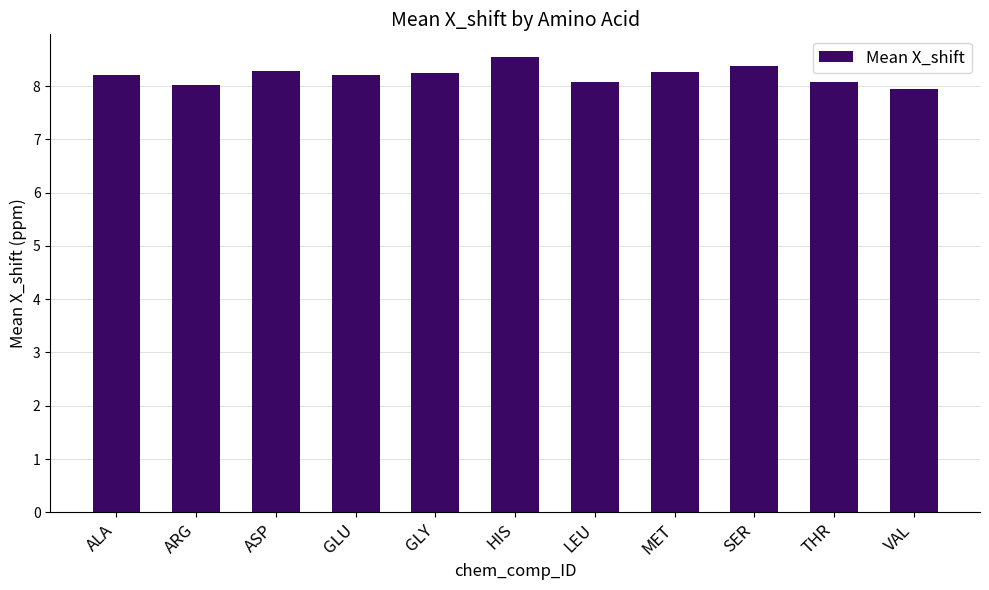

What is the difference between the second highest and minimum values?

0.4